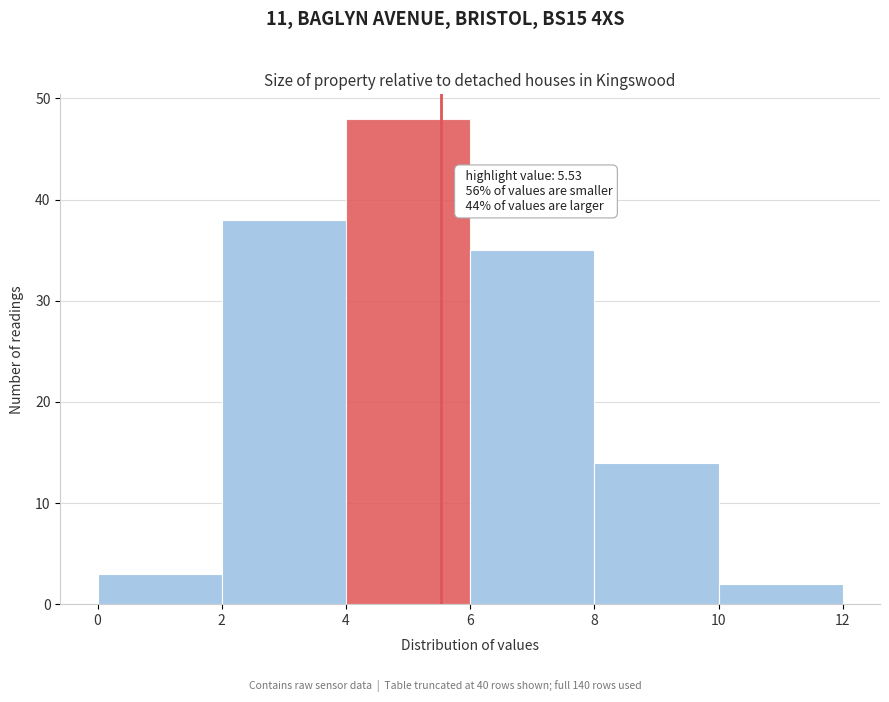

Which range on the x-axis has the tallest bar?

4 to 6